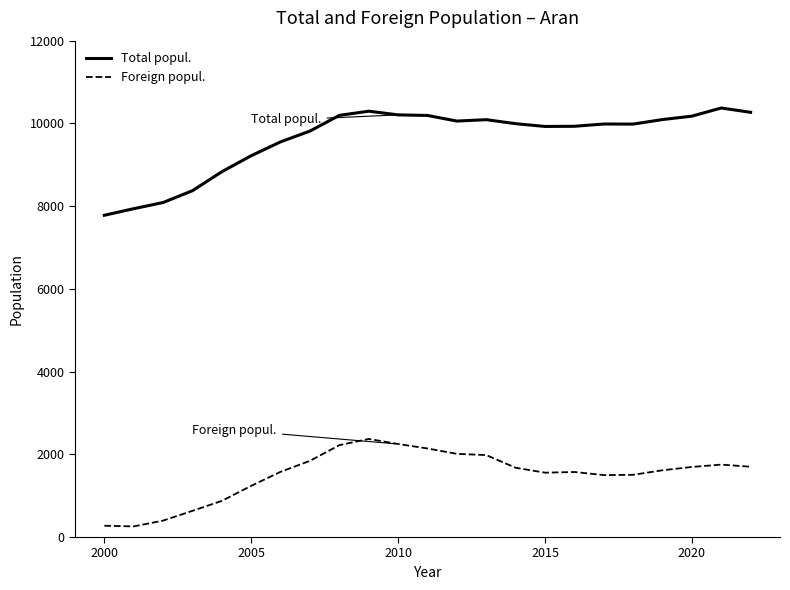

Which series has the largest total across all categories?

Total popul.